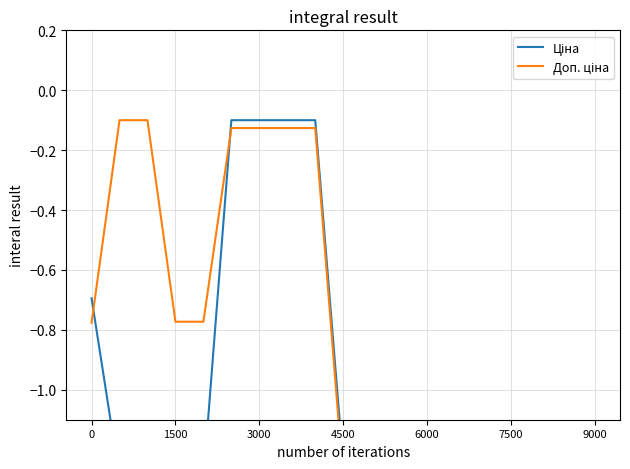

How many values in the Ціна series are below -1?

14